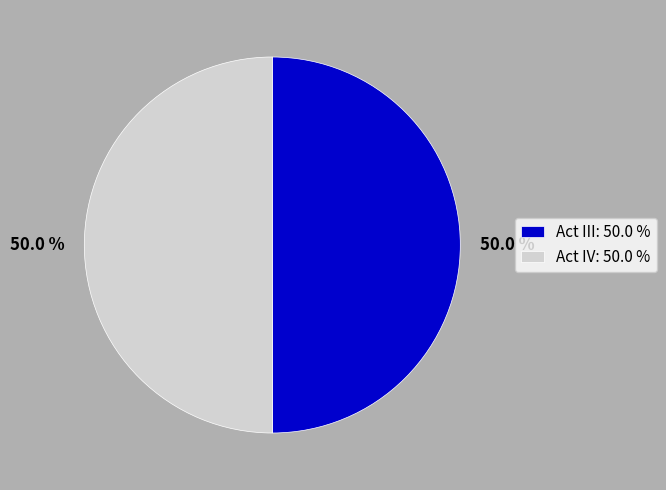

To the nearest percent, what is the combined percentage of Act IV and Act III?

100%